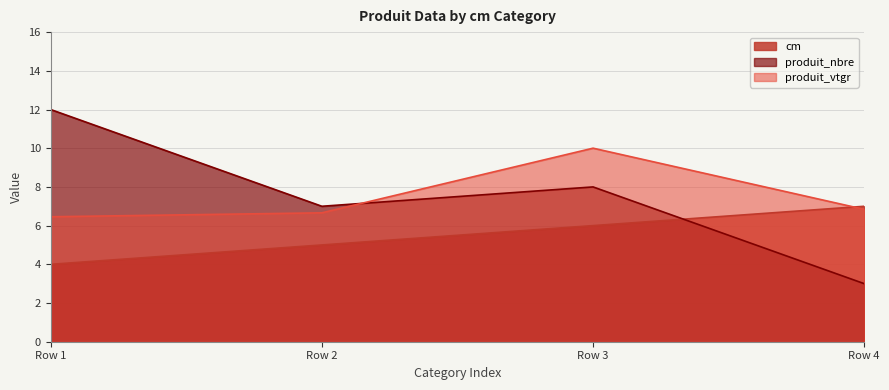

What are all the series names shown in the legend?

cm, produit_nbre, produit_vtgr